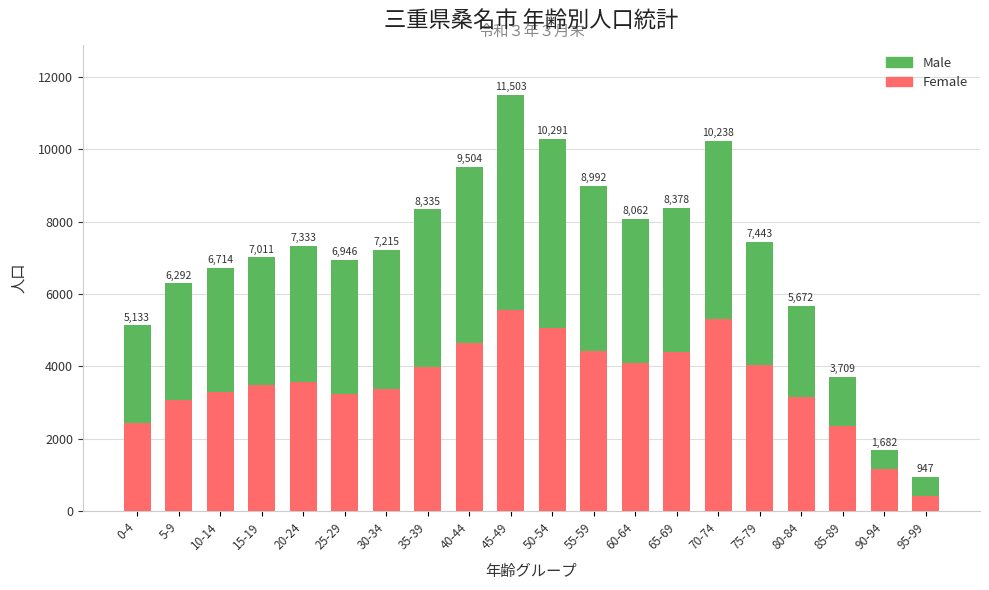

How many bars are there in total?

20